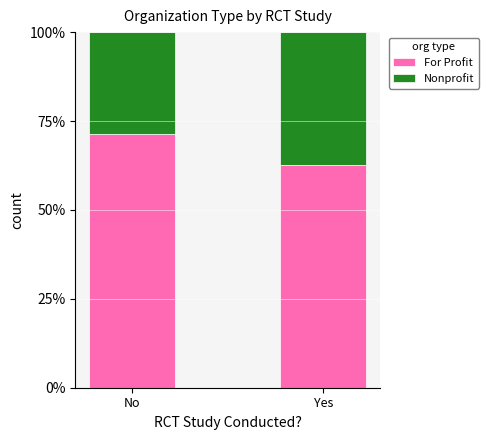

What are all the series names shown in the legend?

For Profit, Nonprofit